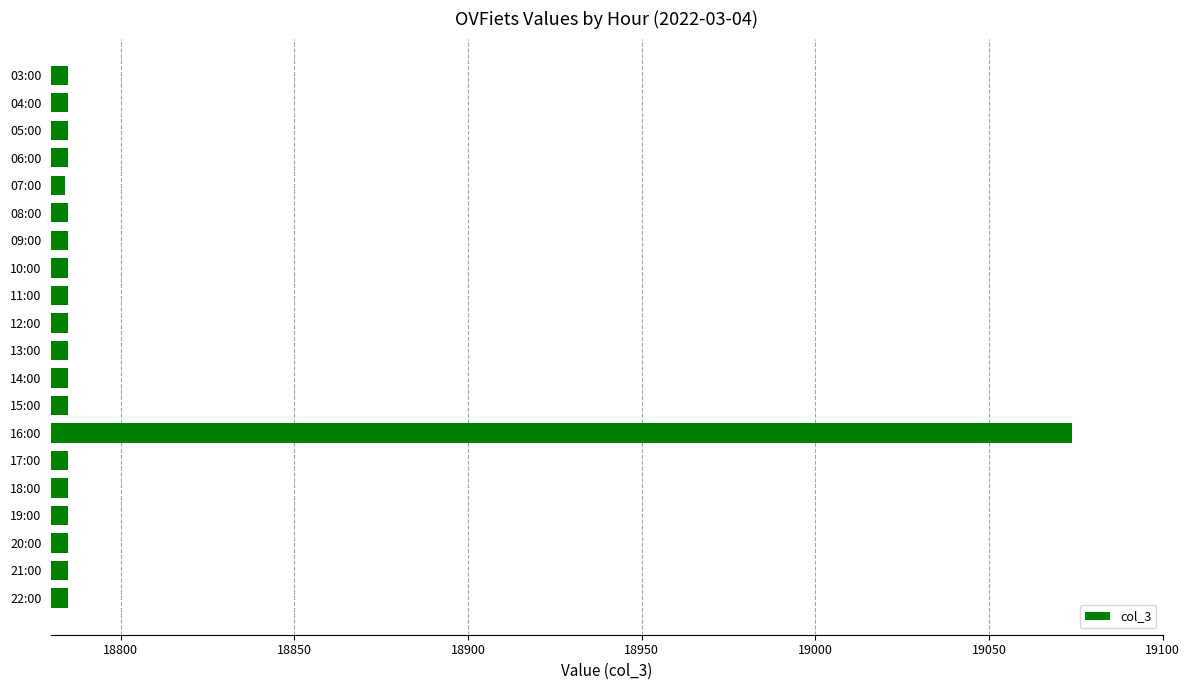

What is the difference between the maximum and second lowest values?

289